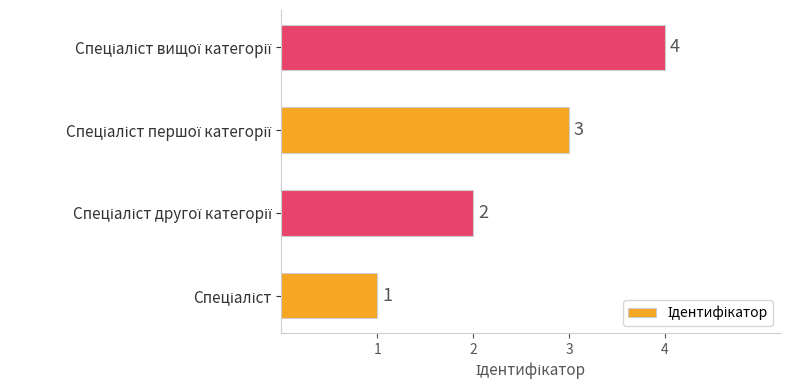

What is the difference between the maximum and minimum values?

3